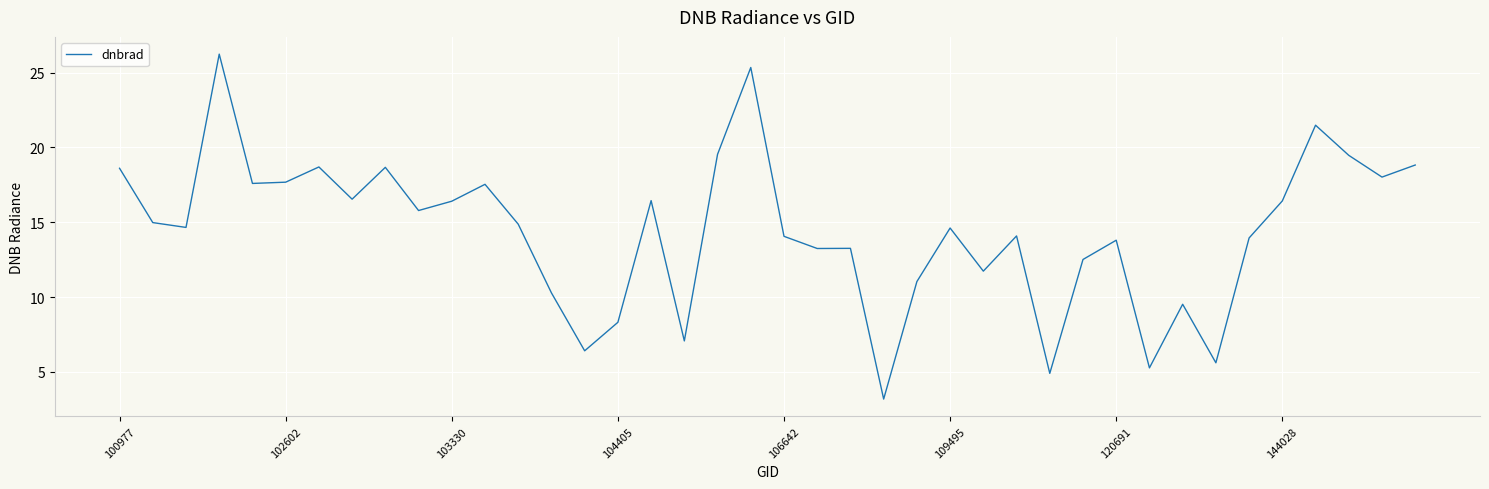

What is the difference between the maximum and minimum values?

23.1